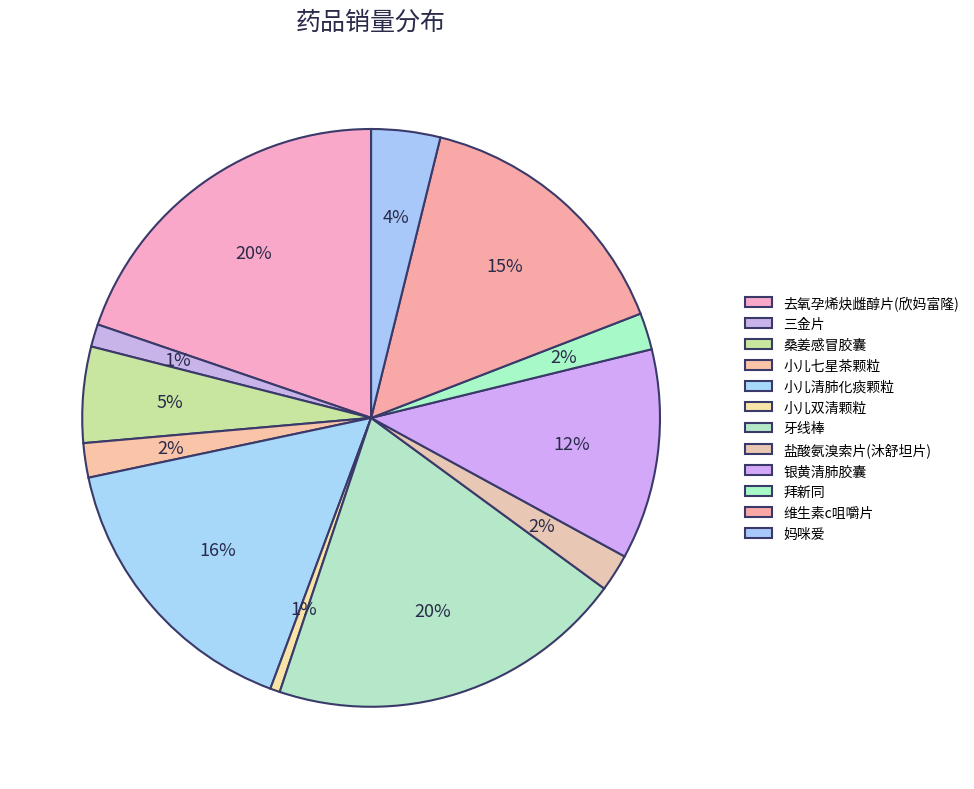

True or false: 盐酸氨溴索片(沐舒坦片) accounts for 15% of the total.

False